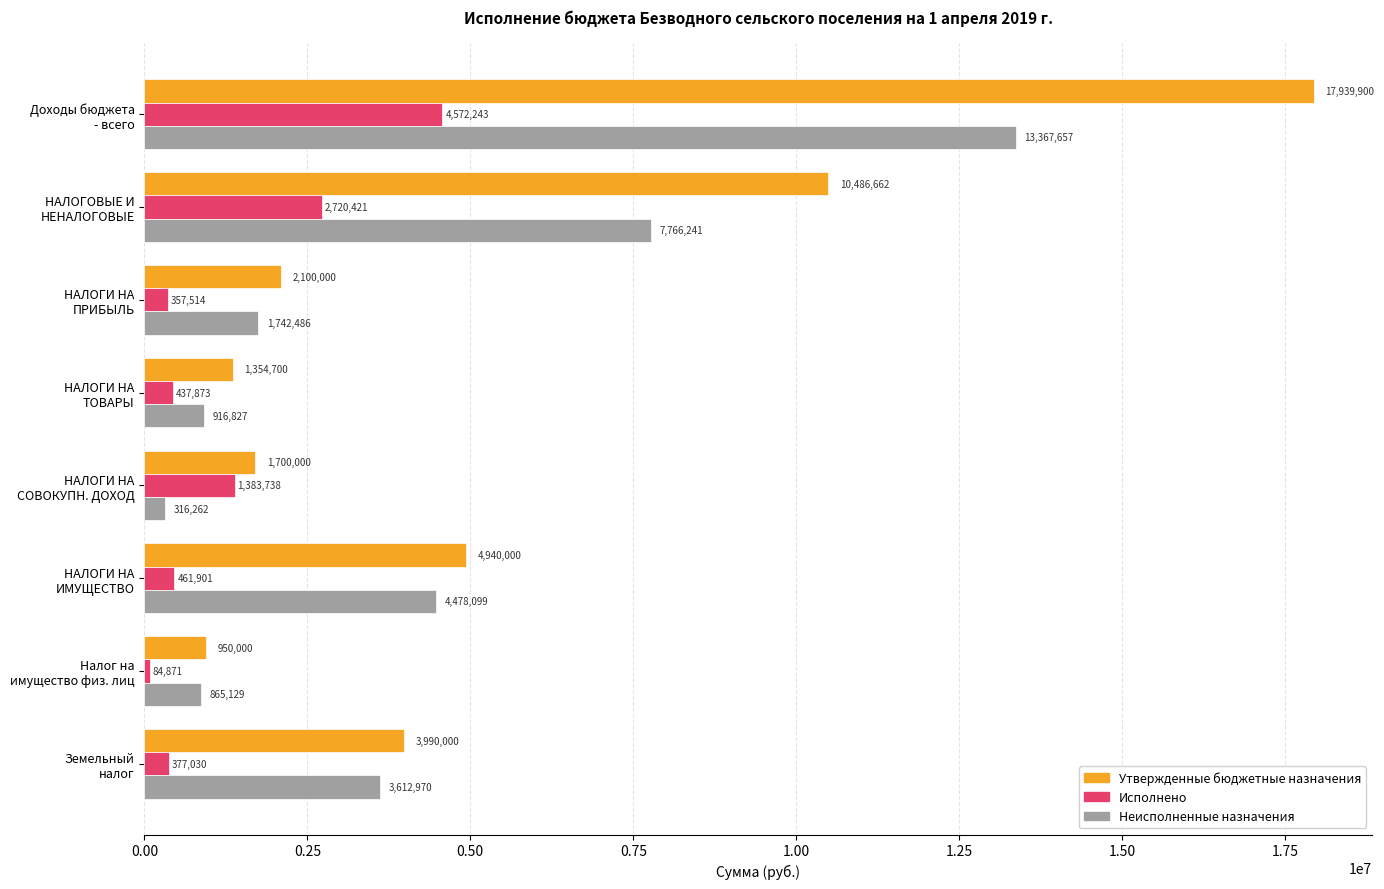

Which series has the largest range (max minus min)?

Утвержденные бюджетные назначения